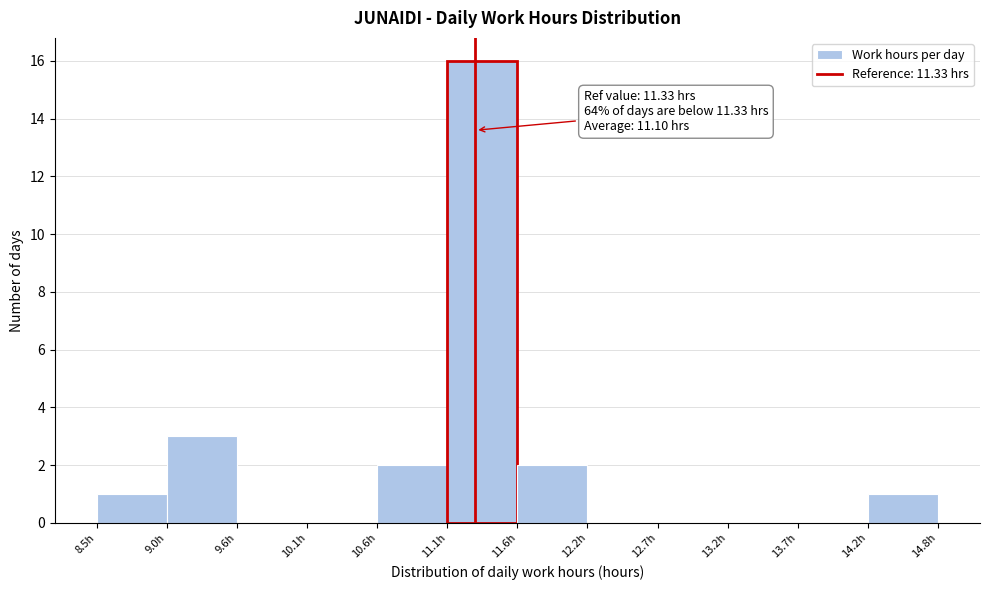

Which range on the x-axis has the tallest bar?

11.1 to 11.6